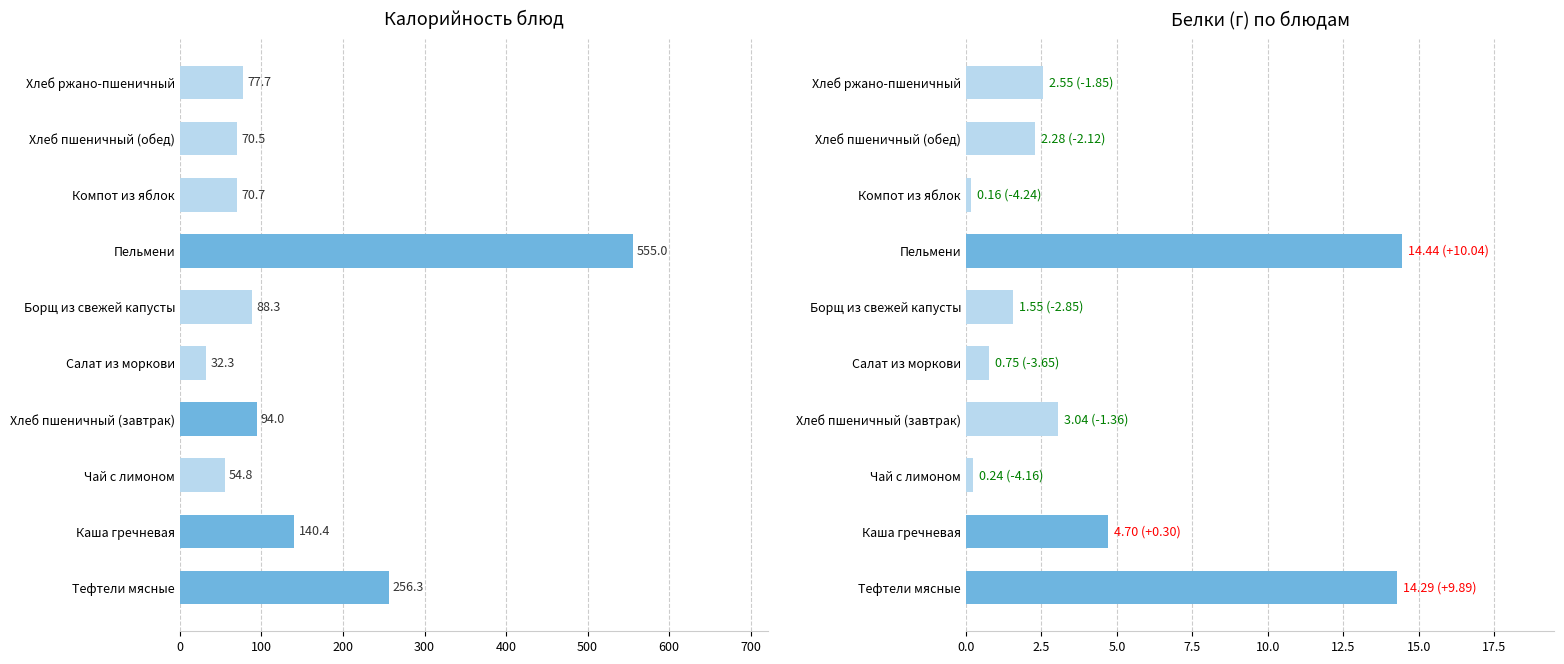

Reading left to right, list all the values displayed in this chart.

Калорийность: 256.3	140.4	54.8	94.0	32.3	88.3	555.0	70.7	70.5	77.7
Белки: 14.3	4.7	0.2	3.0	0.8	1.6	14.4	0.2	2.3	2.5